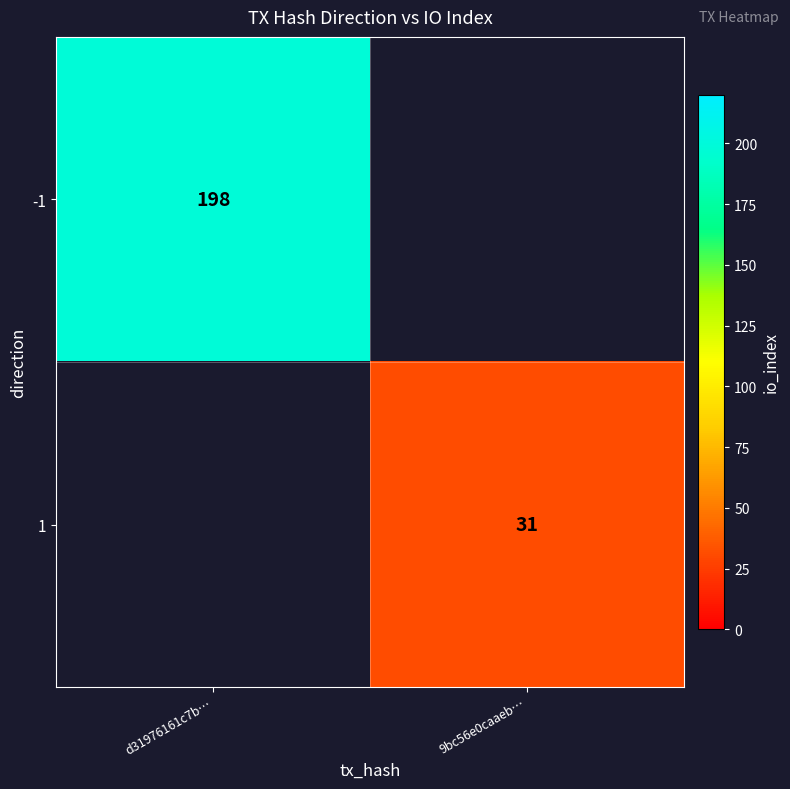

The value of 1 at 9bc56e0caaeb… is 31. True or false?

True